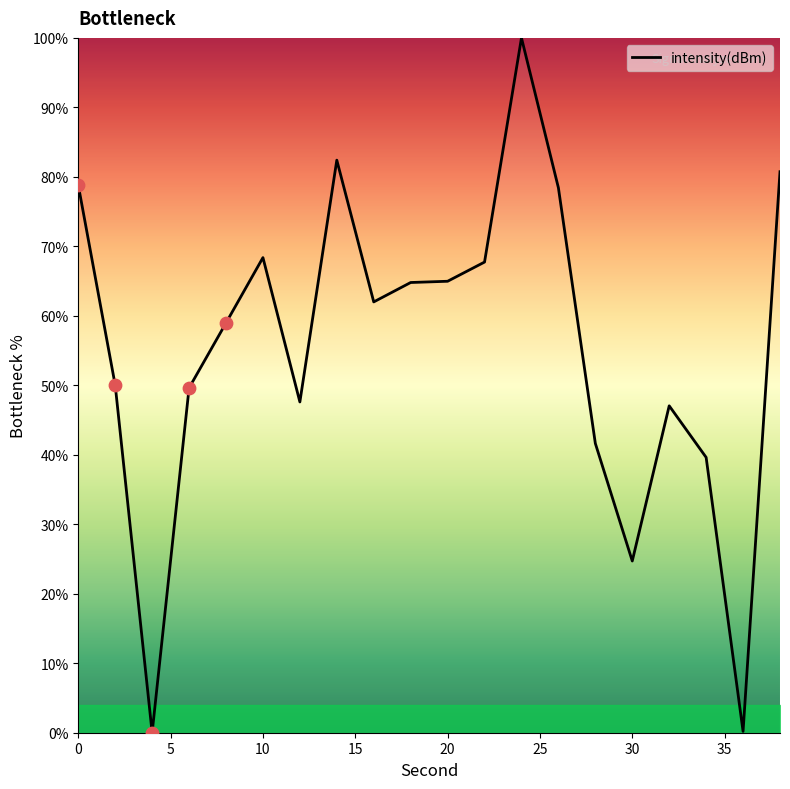

What is the difference between the maximum and minimum values?

100.0